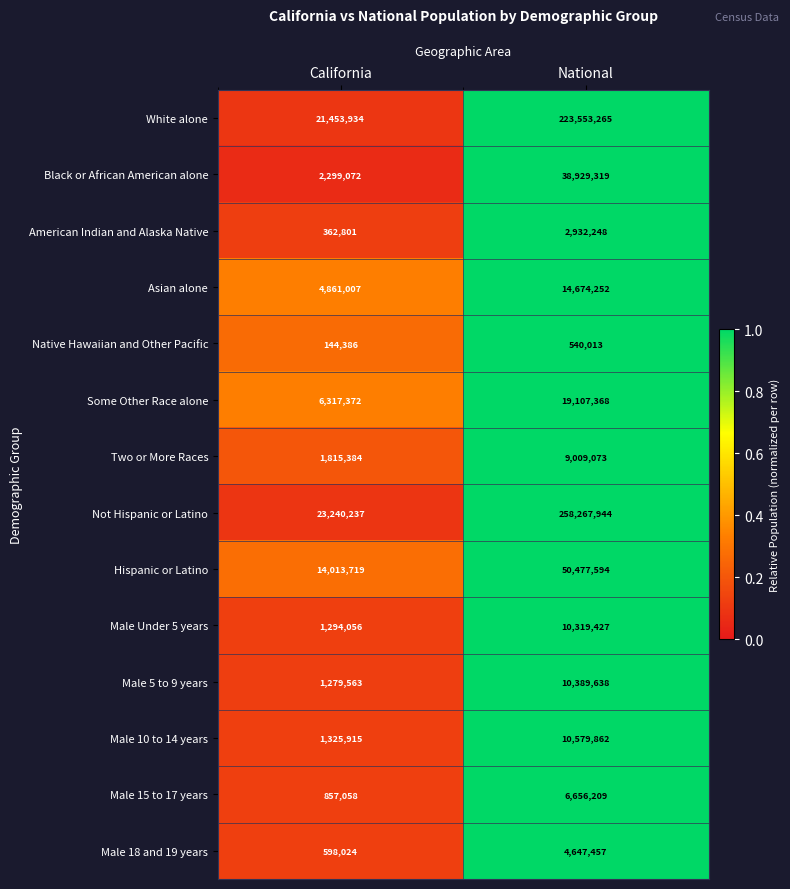

Rank the series by their maximum value, from lowest to highest.

Native Hawaiian and Other Pacific, American Indian and Alaska Native, Male 18 and 19 years, Male 15 to 17 years, Two or More Races, Male Under 5 years, Male 5 to 9 years, Male 10 to 14 years, Asian alone, Some Other Race alone, Black or African American alone, Hispanic or Latino, White alone, Not Hispanic or Latino